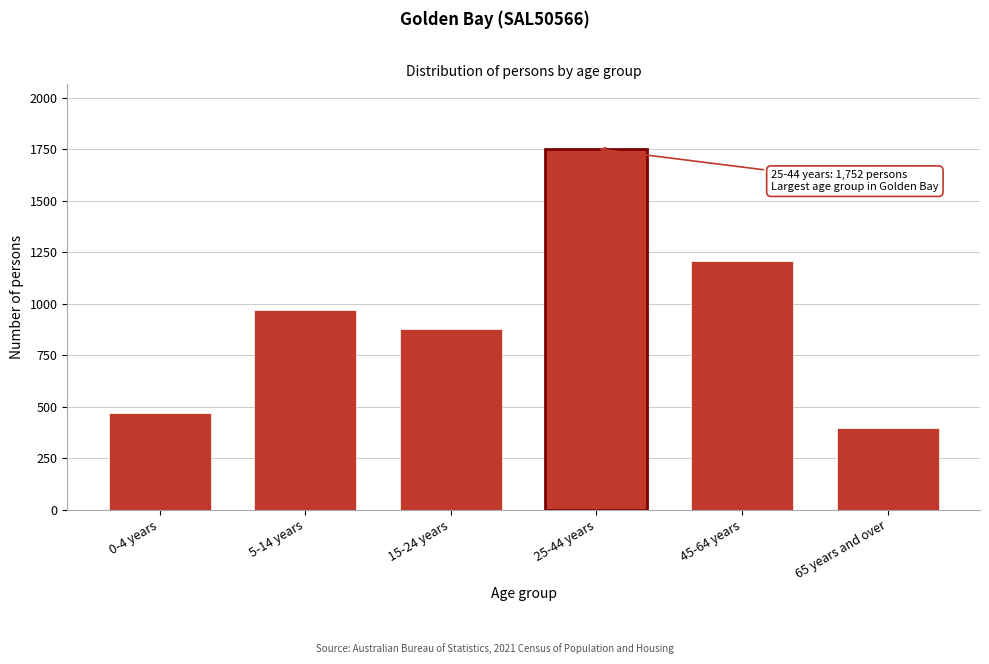

Reading left to right, extract all data points from this chart.

469	969	877	1752	1209	398